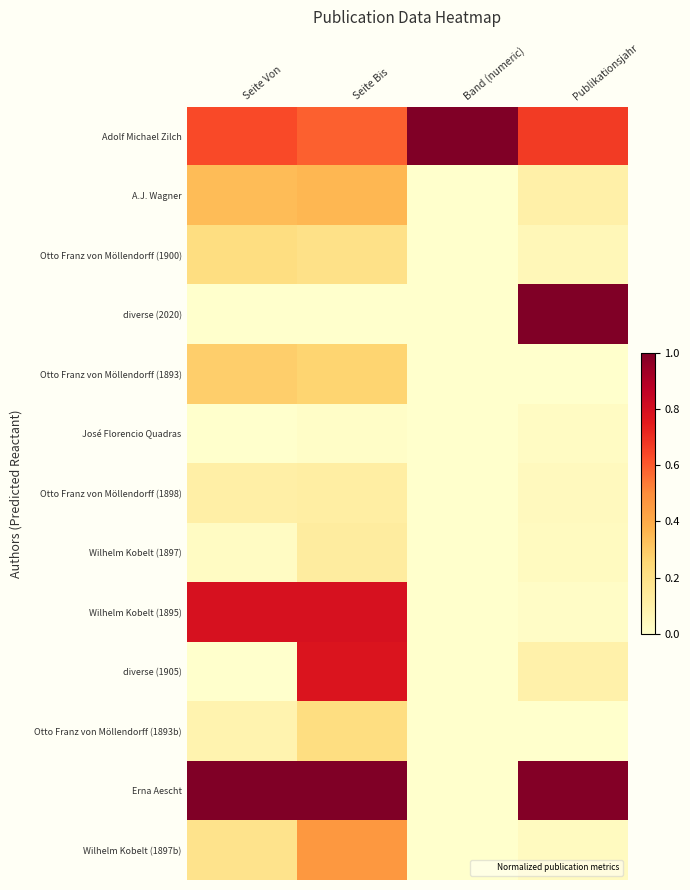

Which has a higher value, Seite Von or Seite Bis?

Seite Von